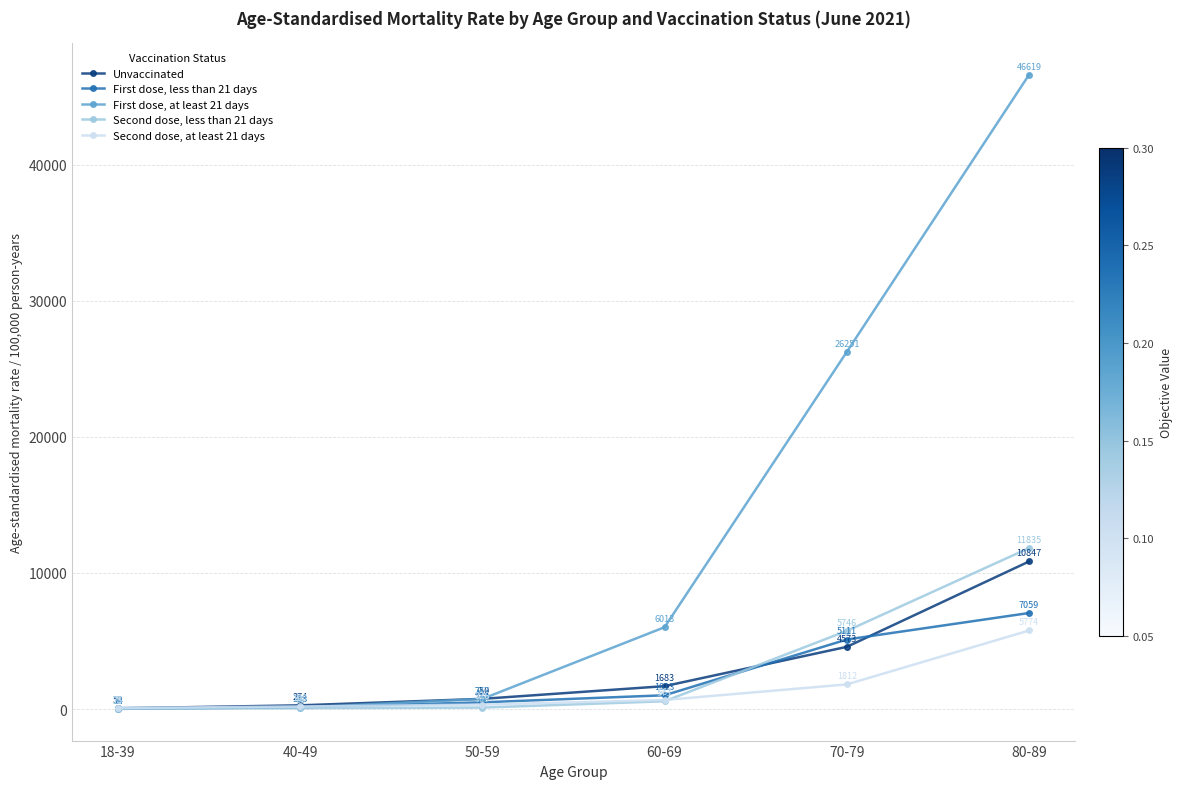

What is the sum of the First dose, at least 21 days values at 60-69 and 70-79?

32264.2